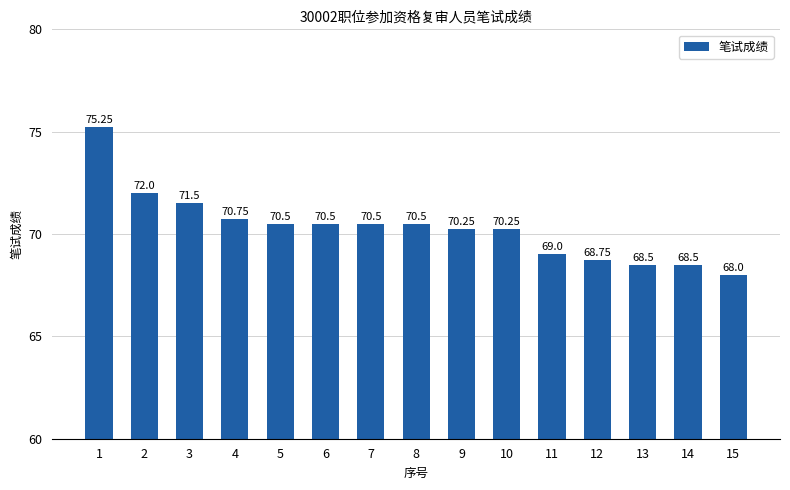

True or false: the data shows 107.3 at 10.

False